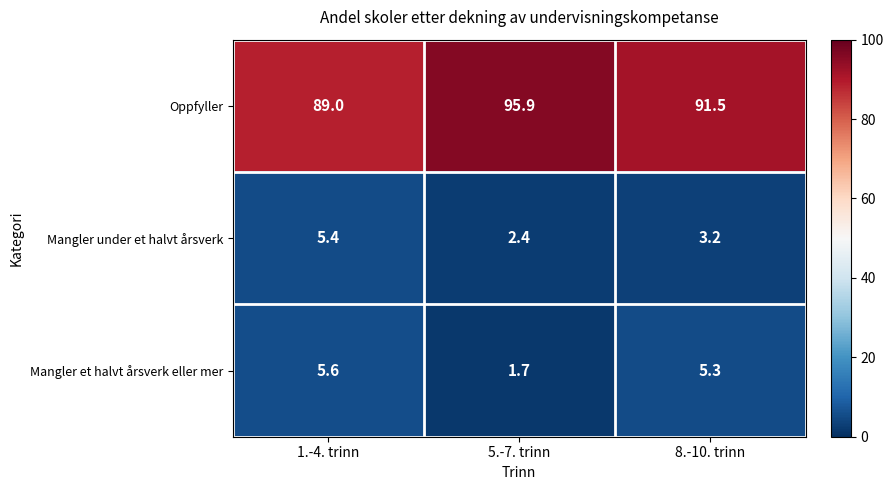

What is the sum of the Mangler et halvt årsverk eller mer values at 1.-4. trinn and 8.-10. trinn?

10.9